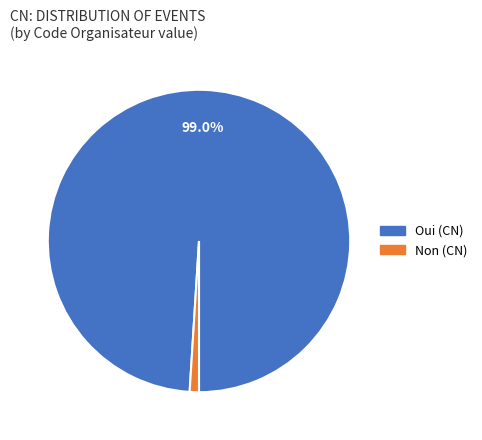

What is the majority slice?

Oui